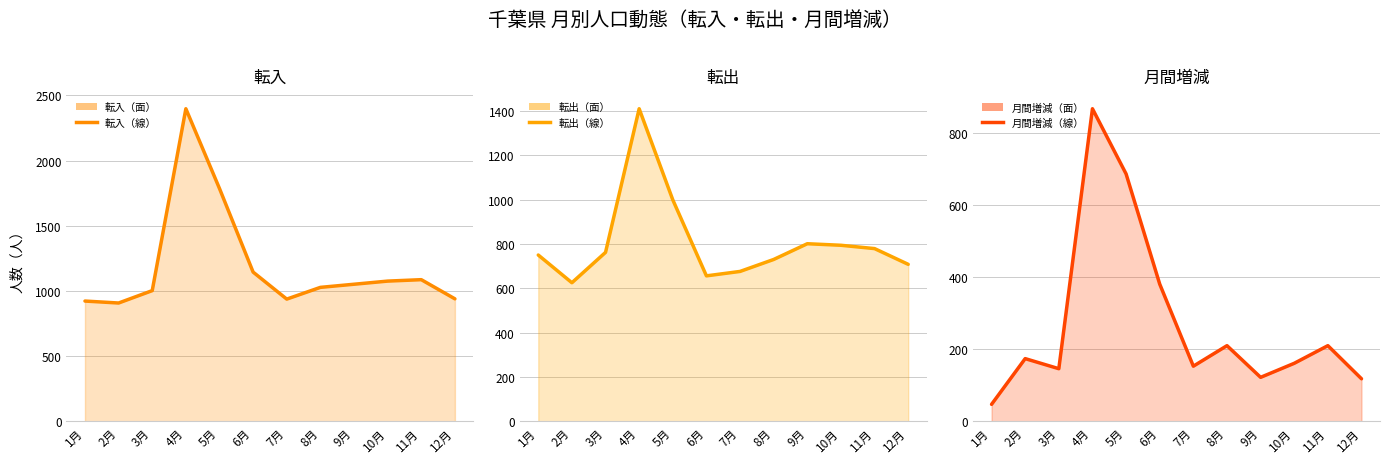

Where is the first local minimum for 転入?

2月